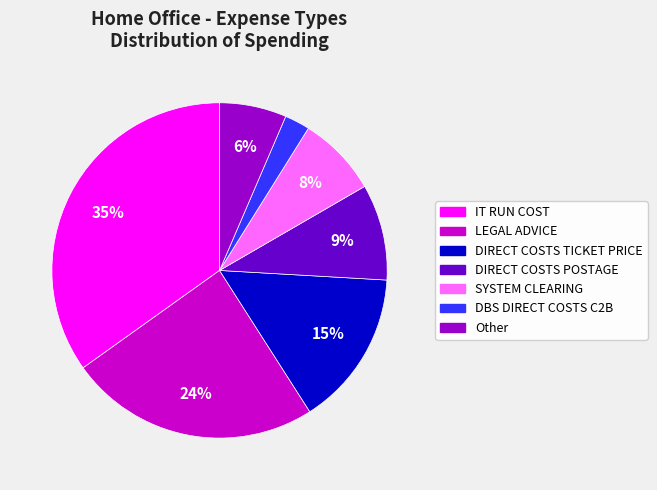

To the nearest percent, what is the average slice percentage?

14%